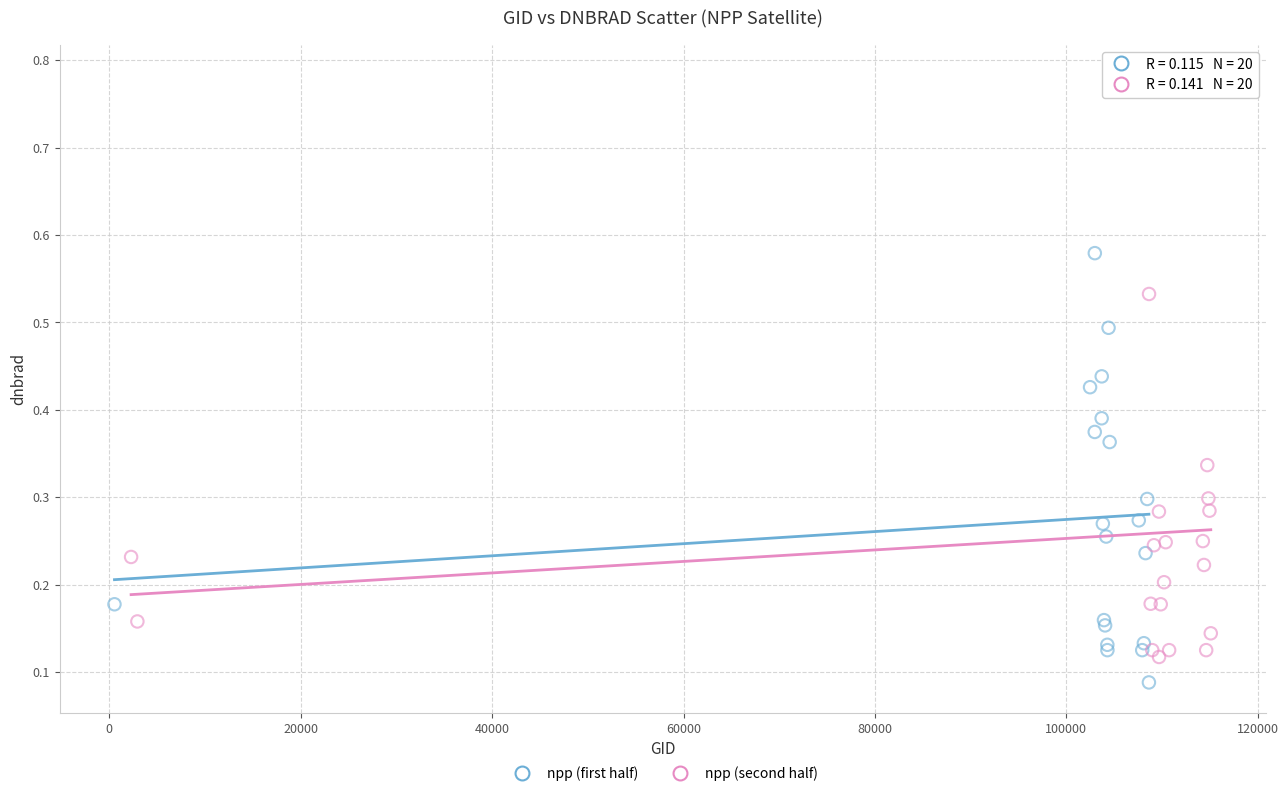

Which series has the widest spread of Y values?

npp (second half)